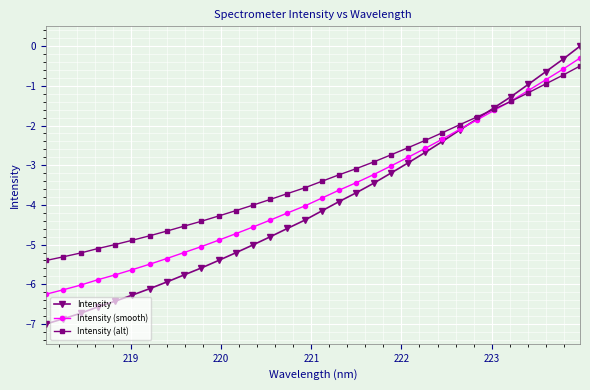

What is the value of the Intensity (smooth) point at the 23rd from the left?

-2.6